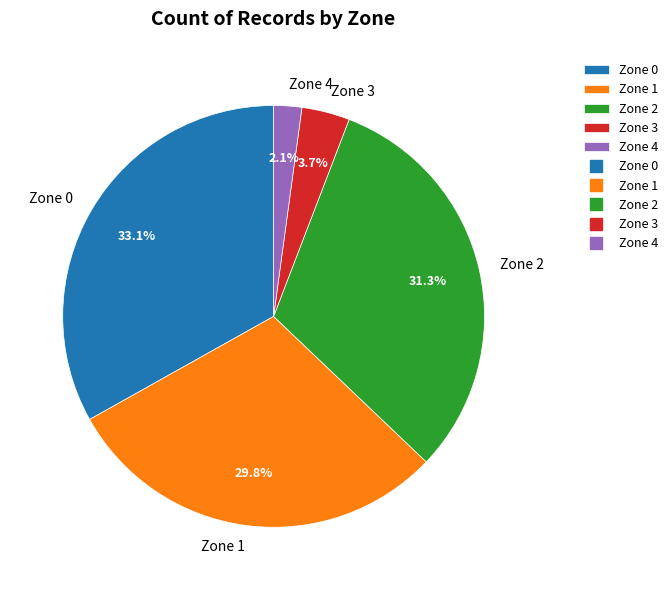

Combined, what portion of the pie is Zone 2 and Zone 3?

35.0%